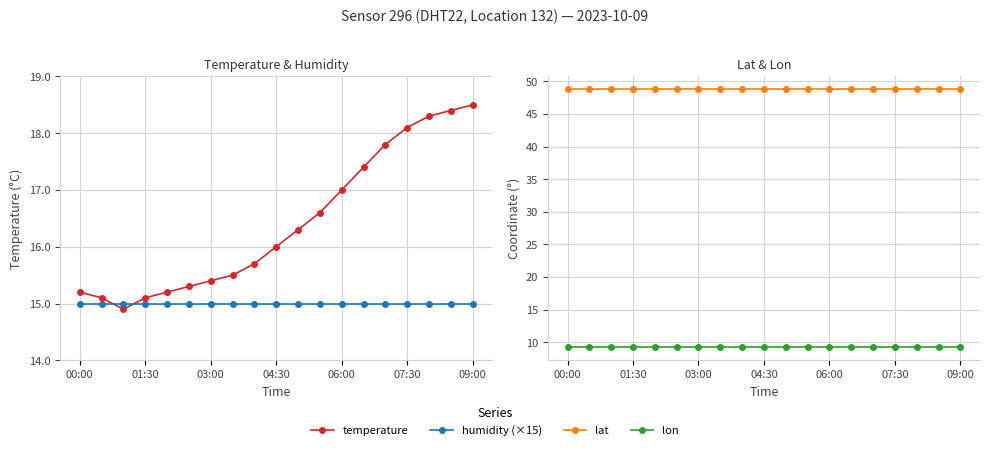

At how many categories does at least one series exceed 25?

19